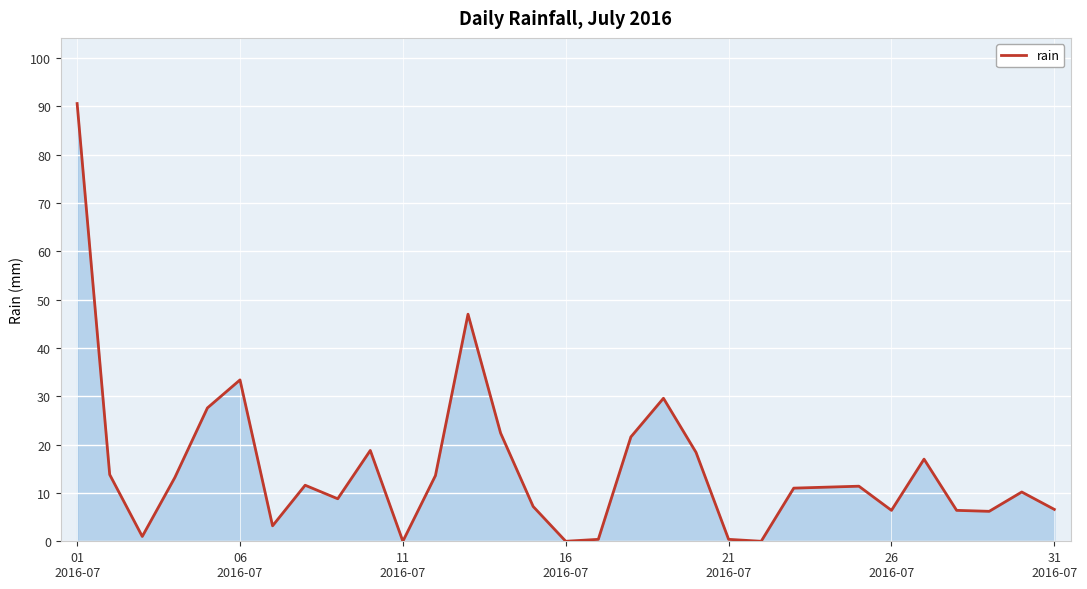

What is the greatest value displayed?

90.6